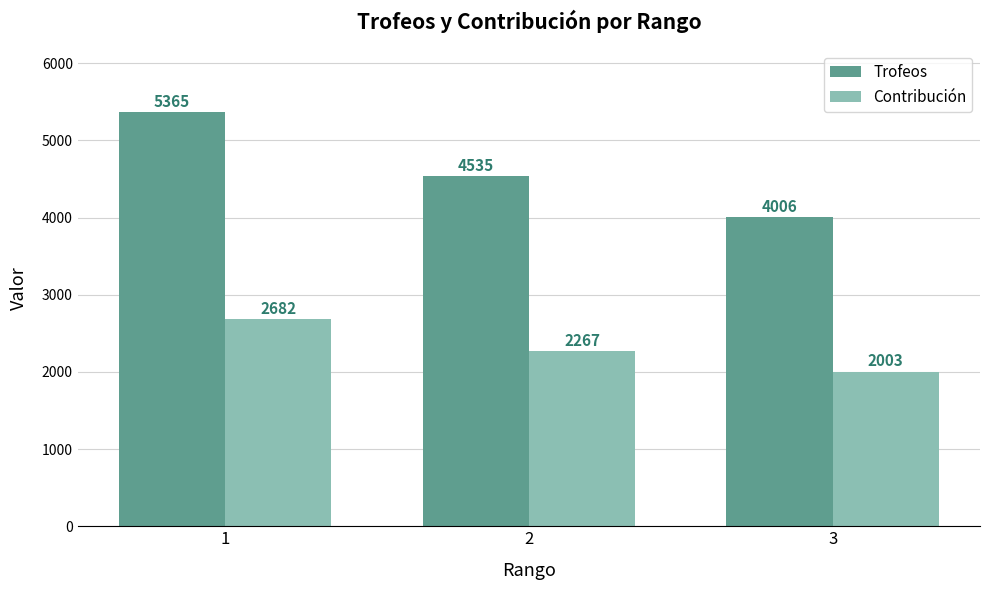

What is the difference between the Contribución values at 3 and 2?

264